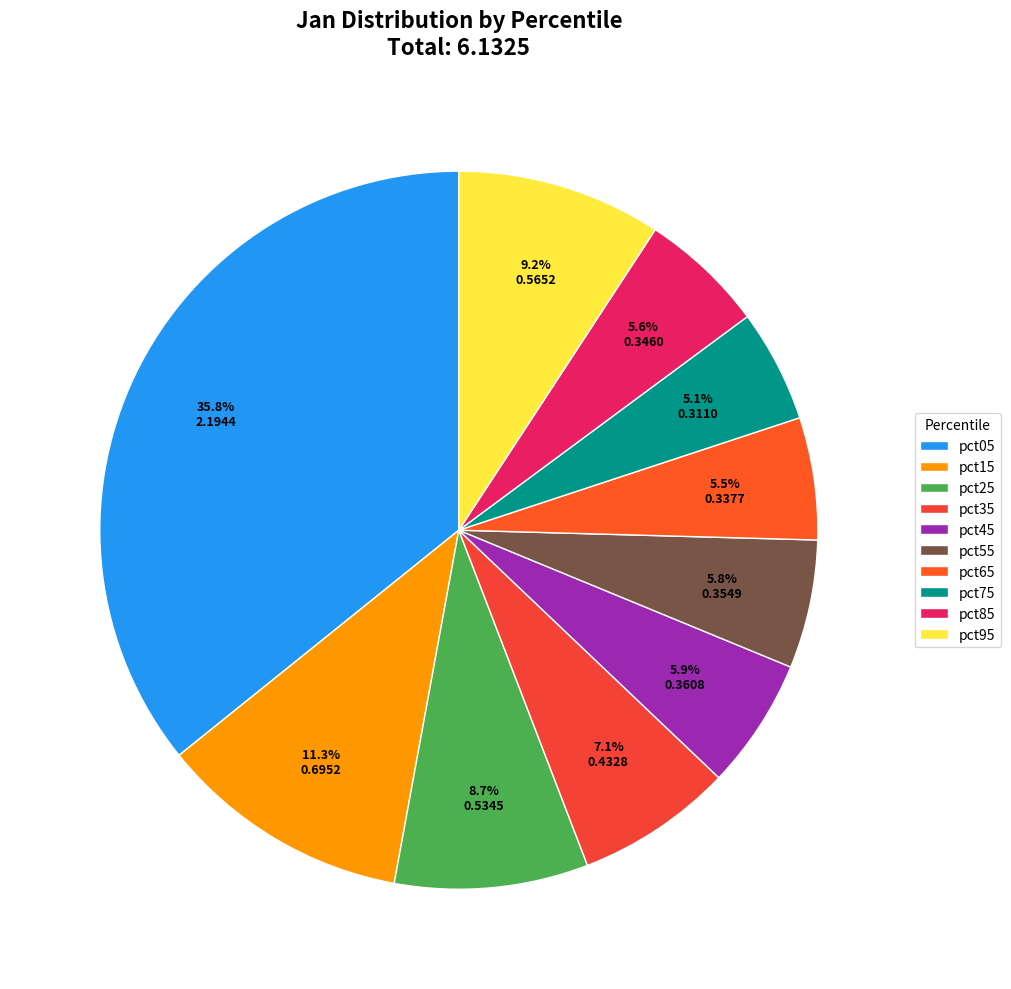

Count the number of slices in the pie.

10